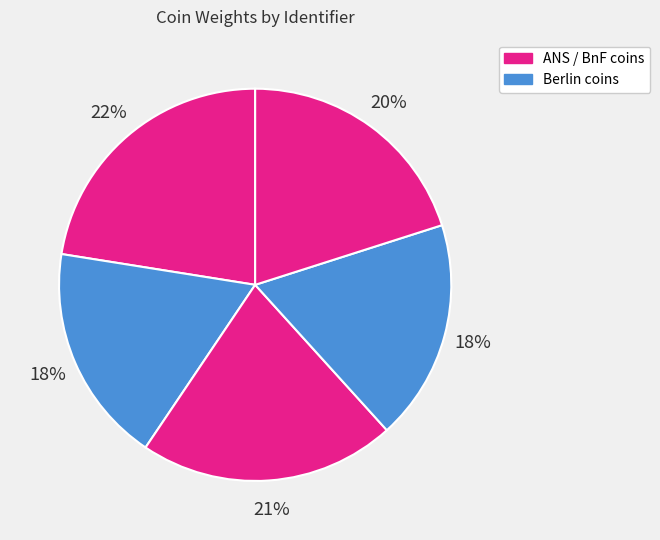

To the nearest percent, what is the average slice percentage?

20%